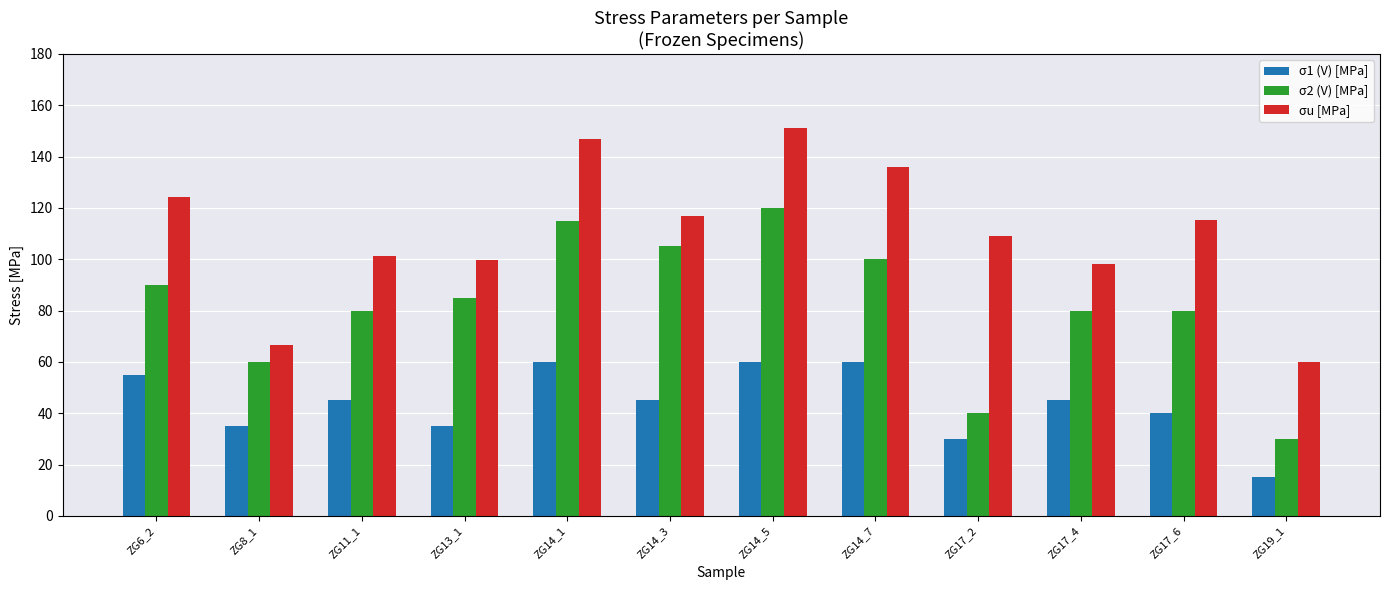

Is it true that σ2 (V) [MPa] equals 80.0 at ZG11_1?

True